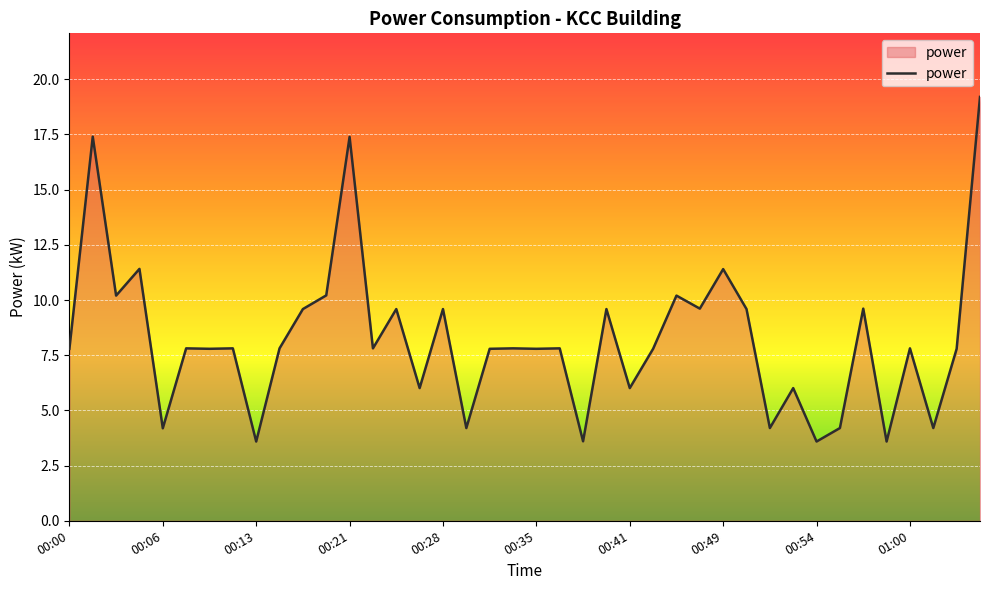

What is the minimum value shown in the chart?

3.6